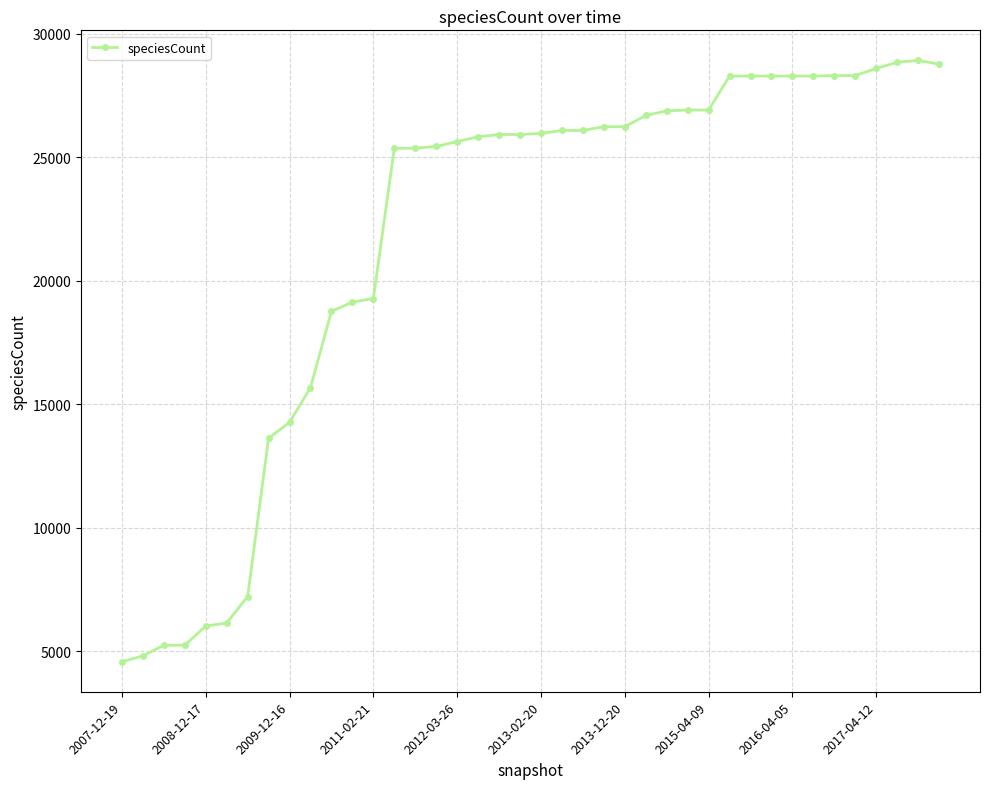

How many distinct data groups are displayed?

1